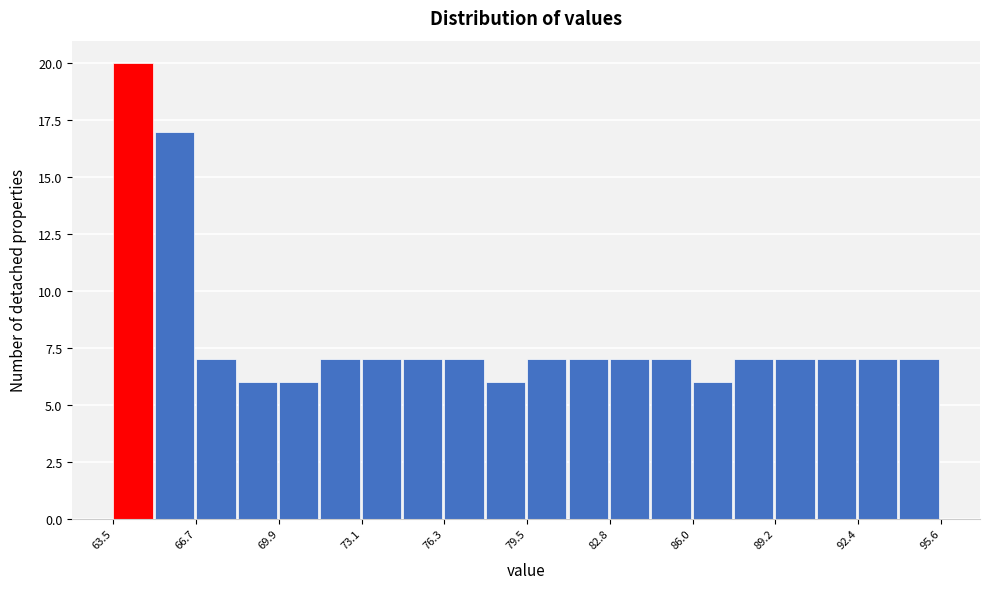

Around what value on the x-axis is the tallest bar? Give the approximate position of its centre, as read against the axis.

64.5